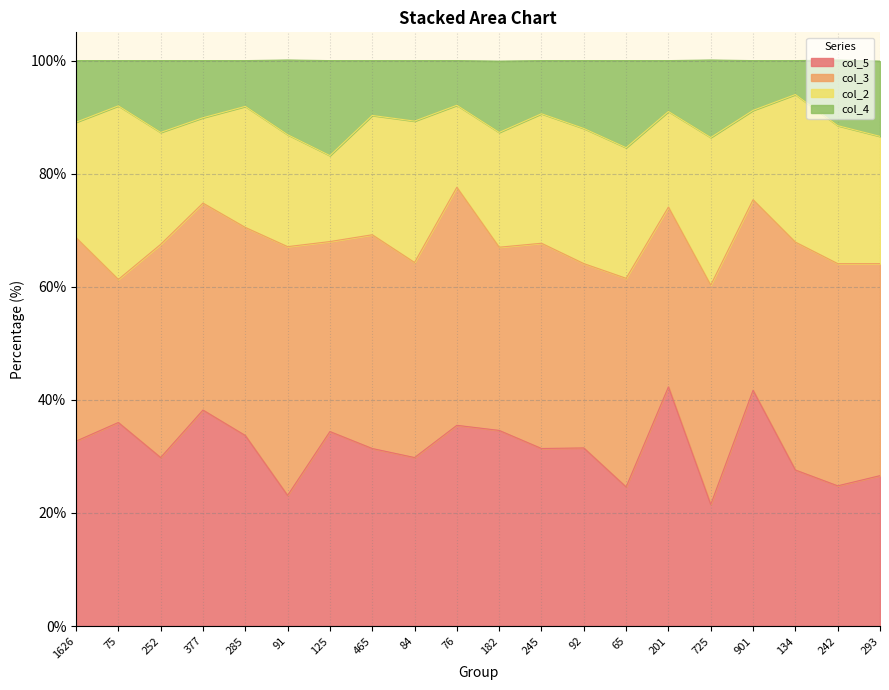

Count the number of categories in the chart.

20